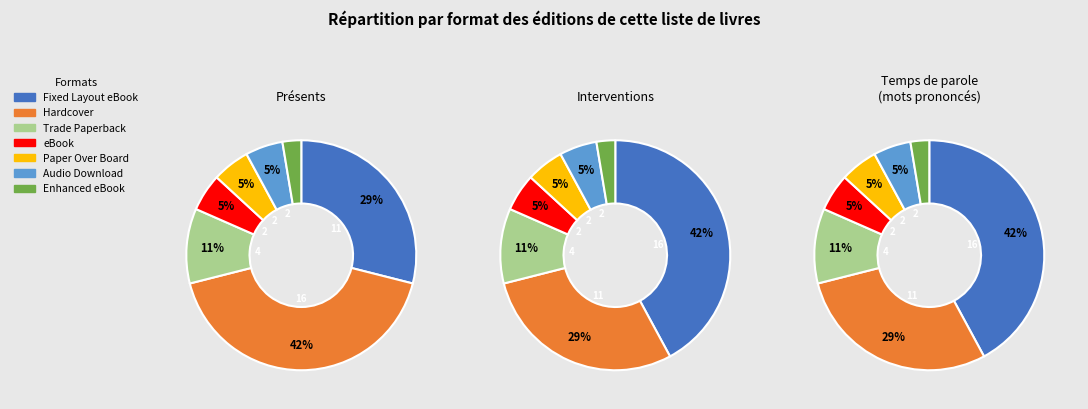

Approximately how many times larger is the value at Trade Paperback compared to Audio Download?

2.0